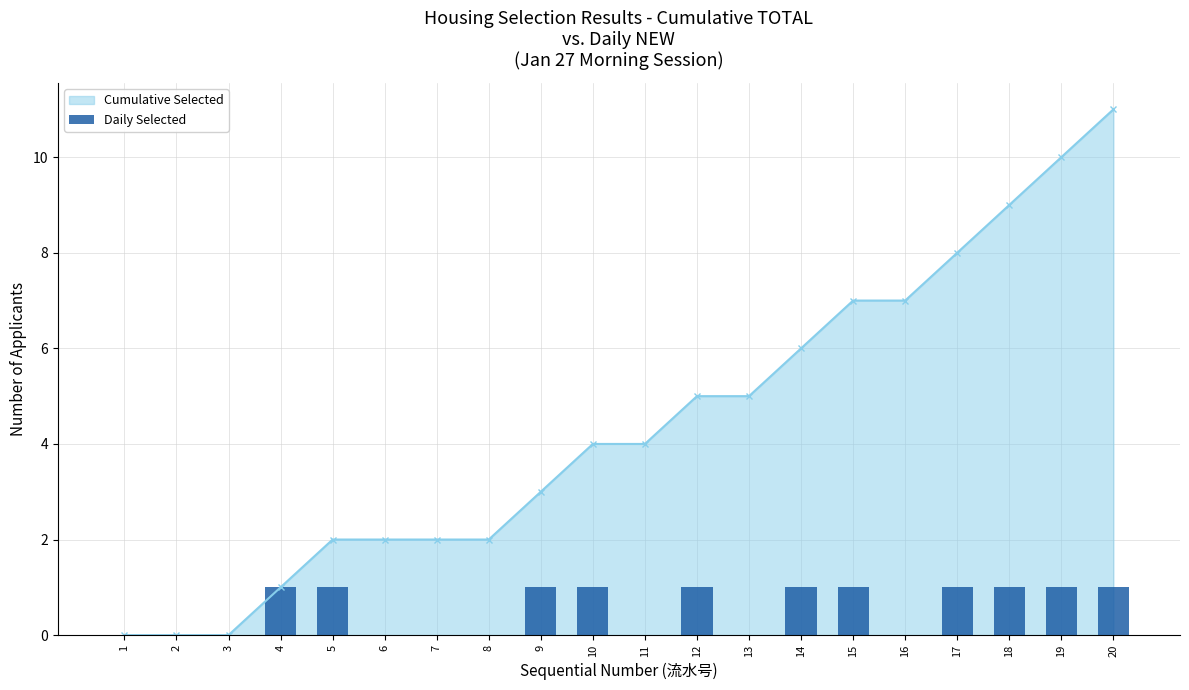

What is the difference between the maximum and minimum values?

1